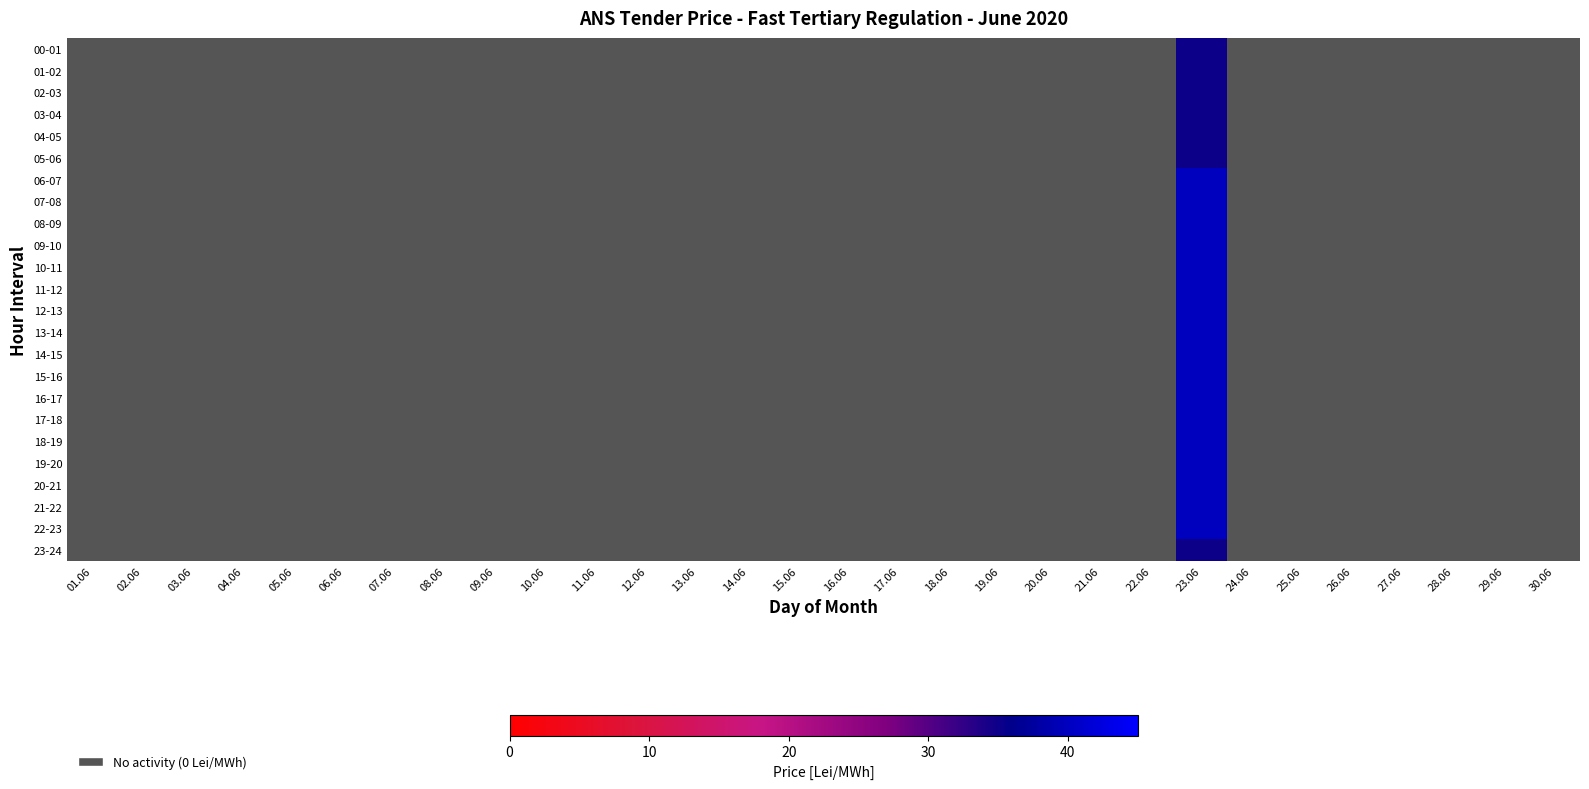

Which category has the highest value in the 05-06 series?

23.06